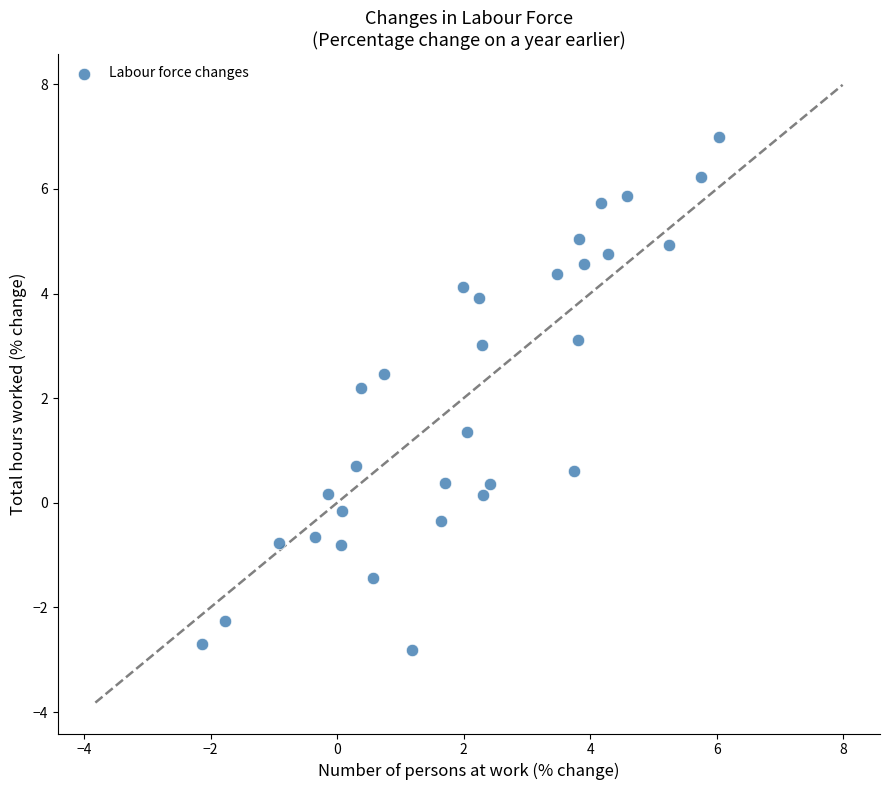

What is the range of X values (max minus min)?

8.2